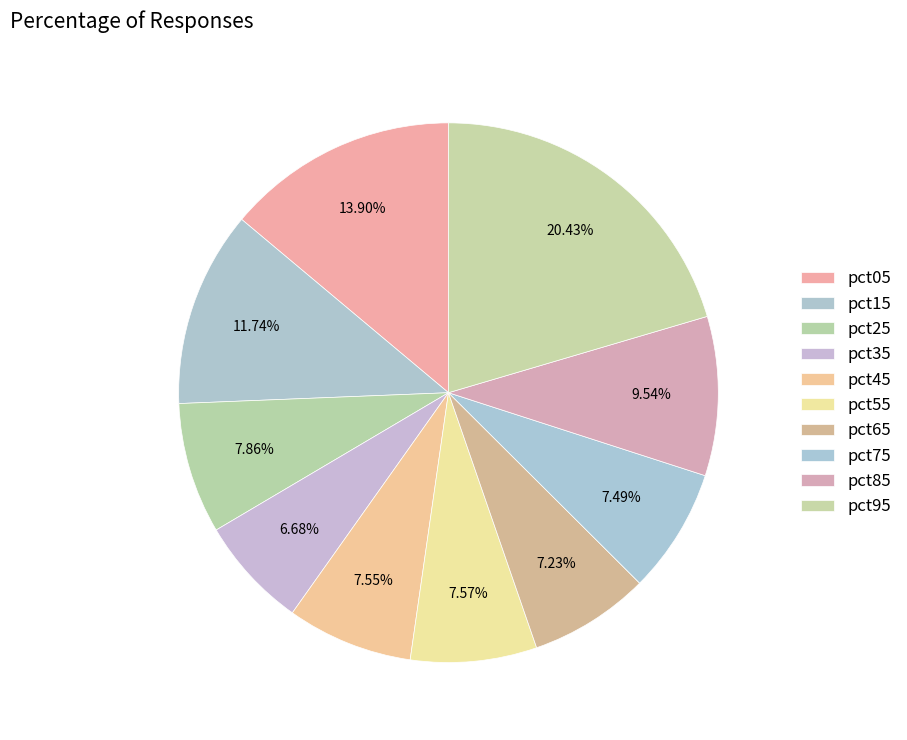

To the nearest percent, what is the average slice percentage?

10%